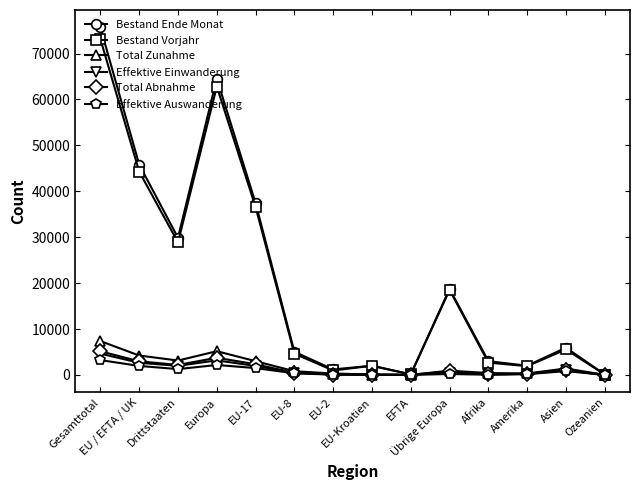

At which label does Effektive Einwanderung first exceed 524?

Gesamttotal